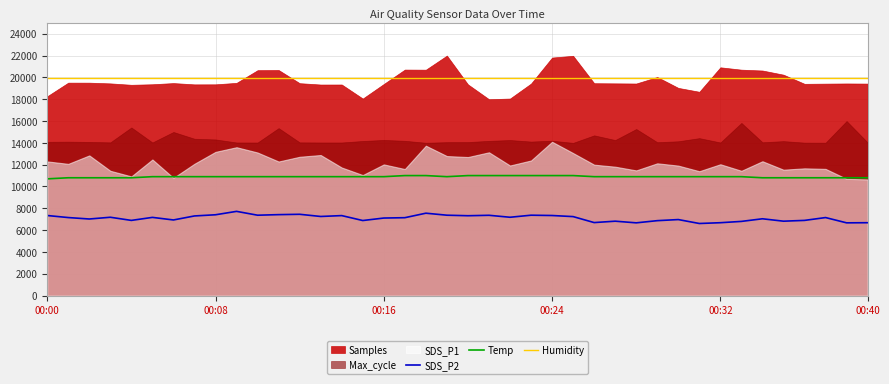

The value of SDS_P2 at 00:24 is 7340.0. True or false?

True